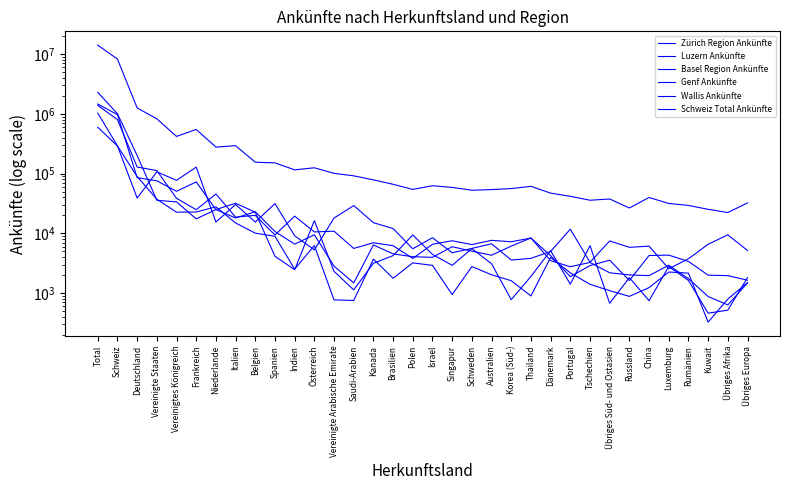

How many data points in Luzern Ankünfte are less than 7249?

17